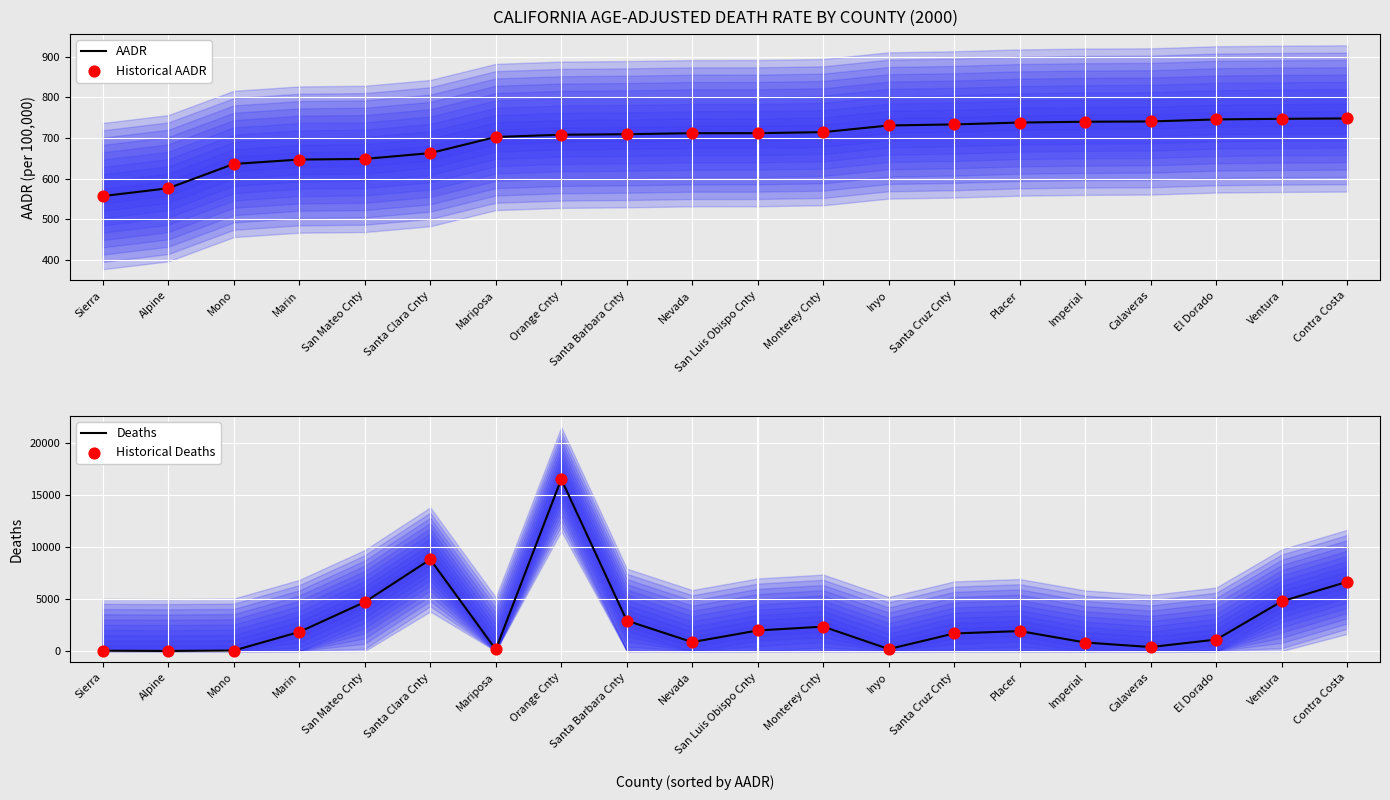

Is the value of Historical AADR at El Dorado greater than the value of Historical Deaths at Santa Cruz Cnty?

No